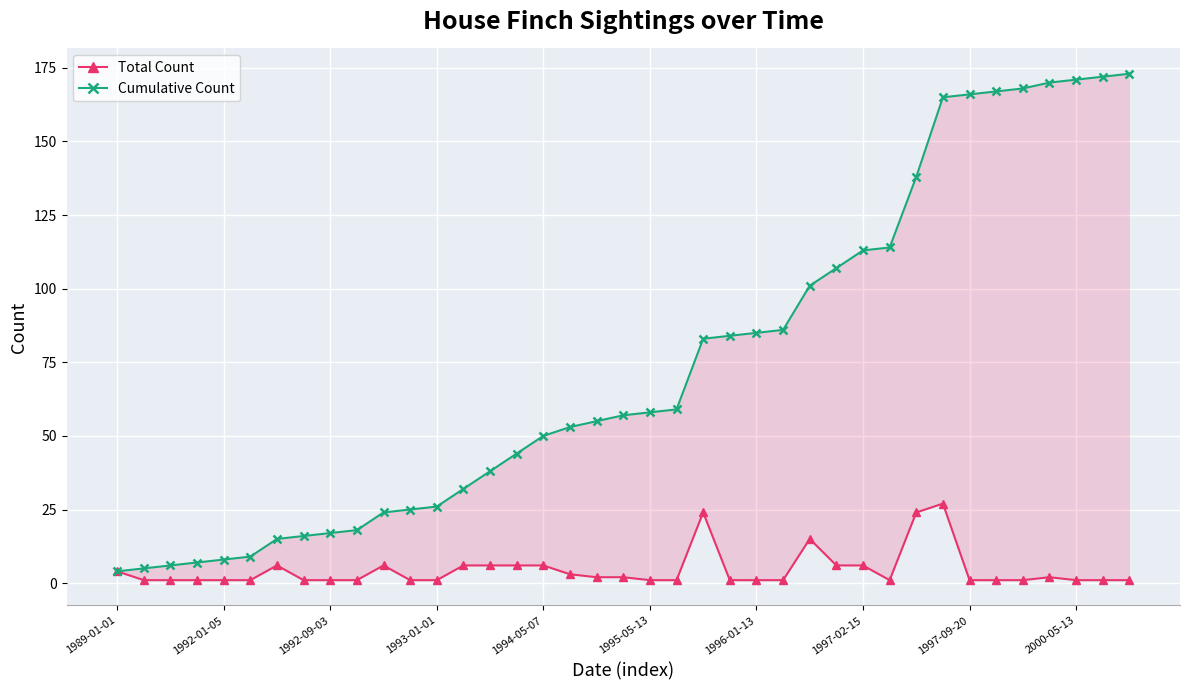

At which category is the sum across all series the highest?

31